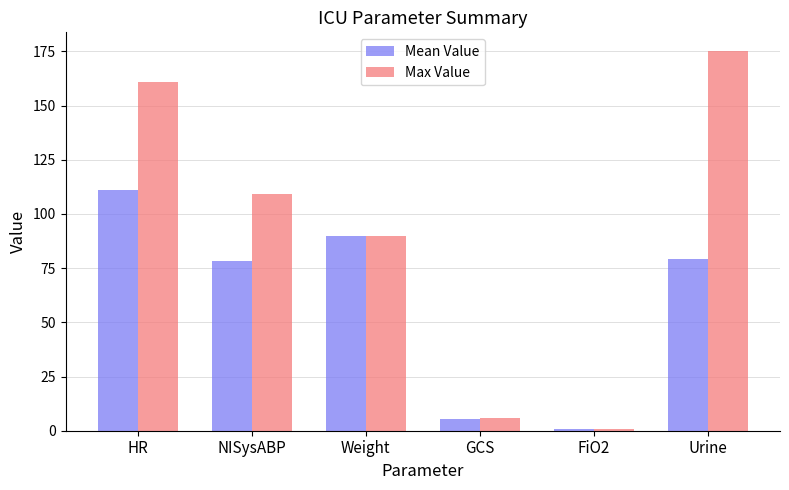

Read the Max Value value at HR.

161.0